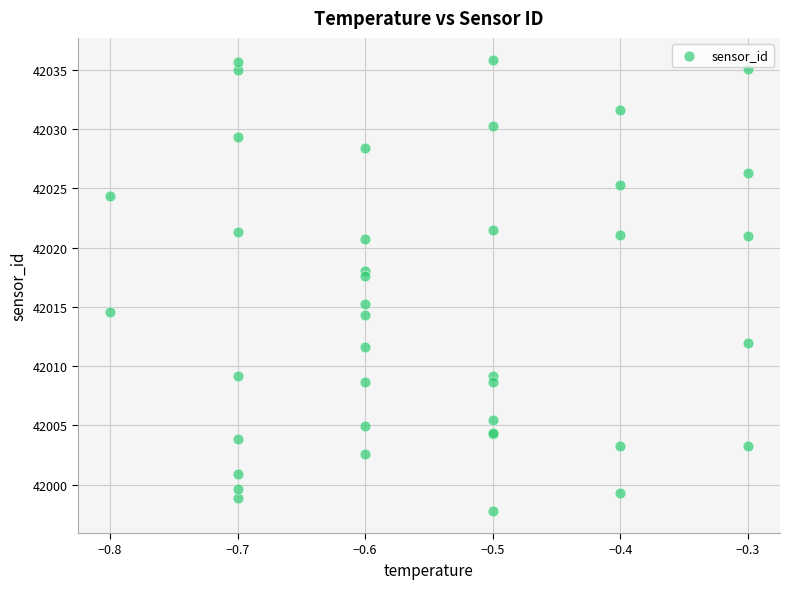

What Y value in the scatter plot is closest to 42016?

42015.2